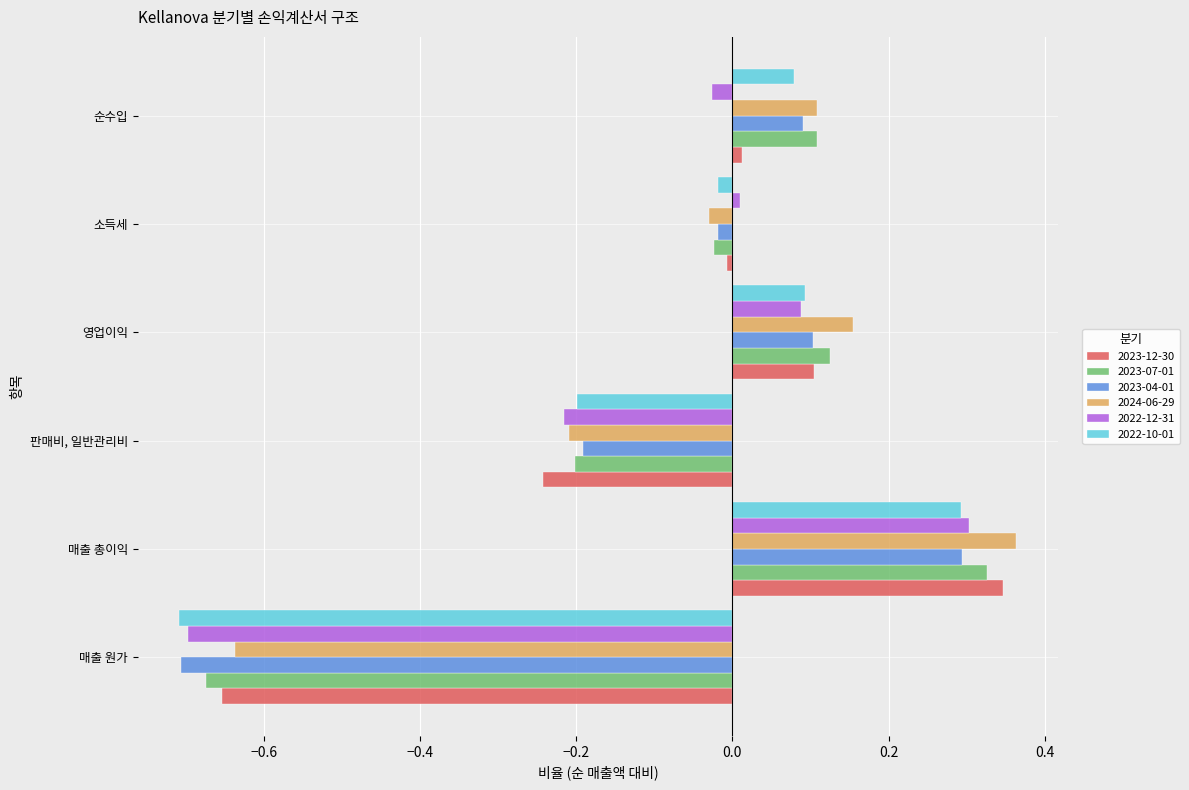

True or false: 2023-07-01 has a value of -0.2 at 판매비, 일반관리비.

True